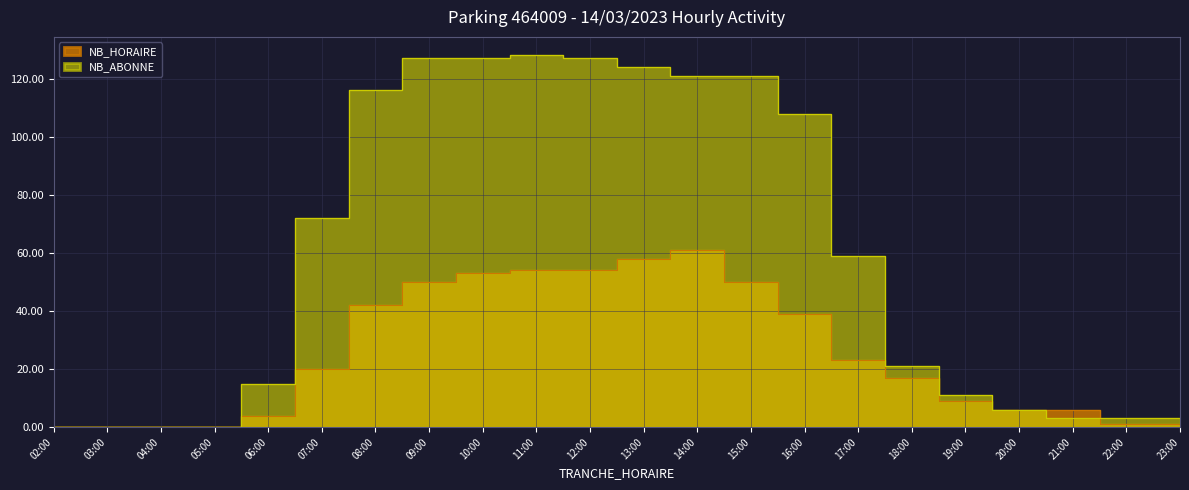

Which has a higher value, 02:00 or 07:00?

07:00